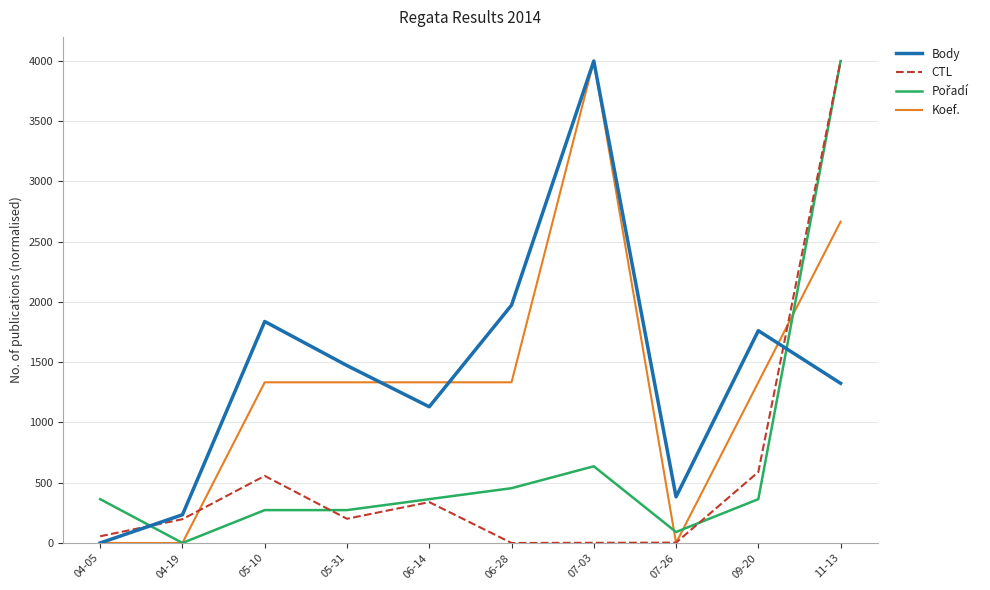

In Body, how many points are higher than both neighbors (excluding endpoints)?

3